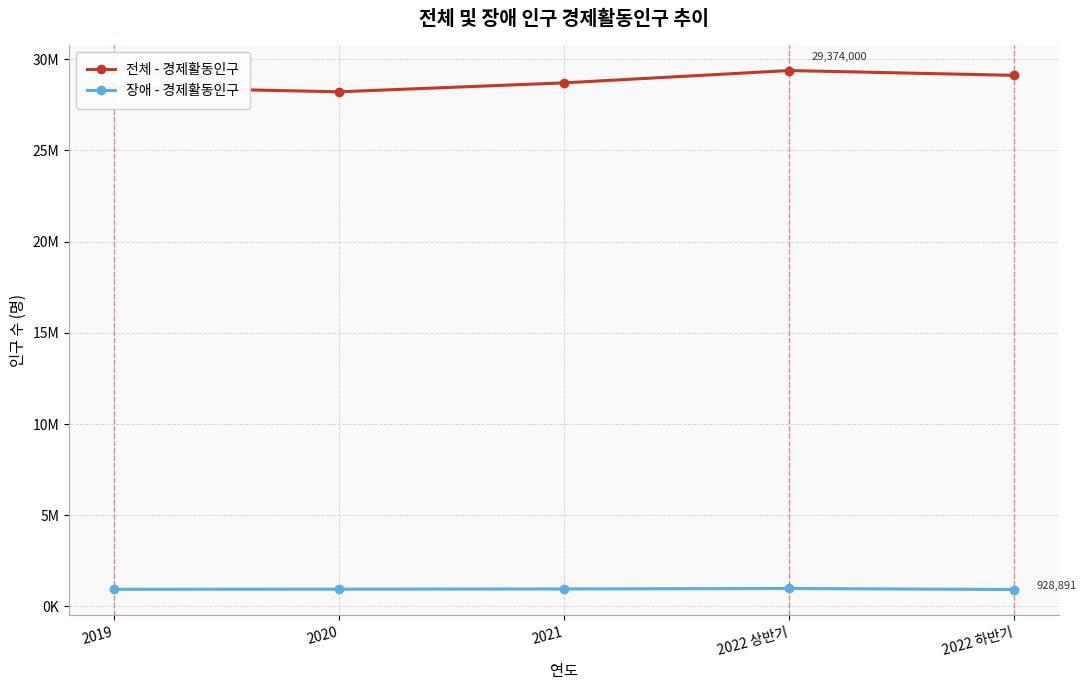

The 전체 - 경제활동인구 series shows 42802294 at 2022 상반기. True or false?

False